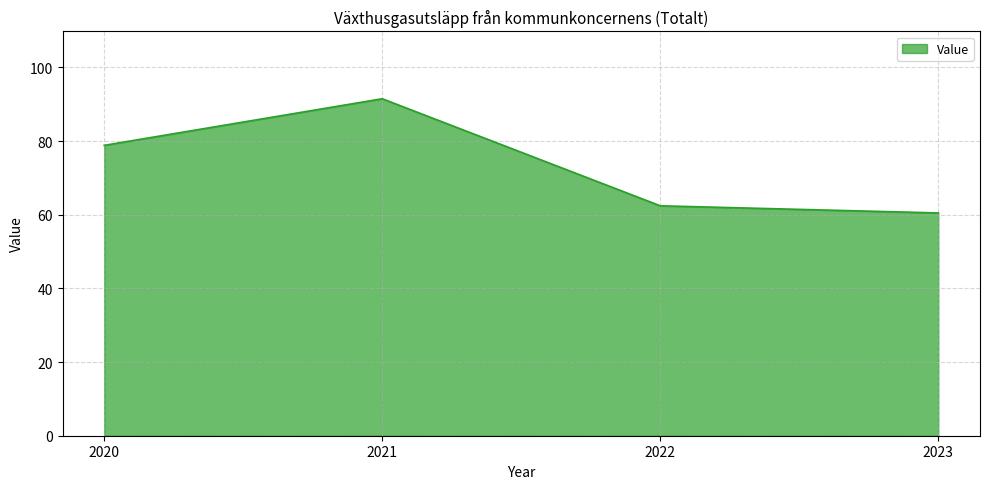

What is the change in value from 2020 to 2022?

-16.4